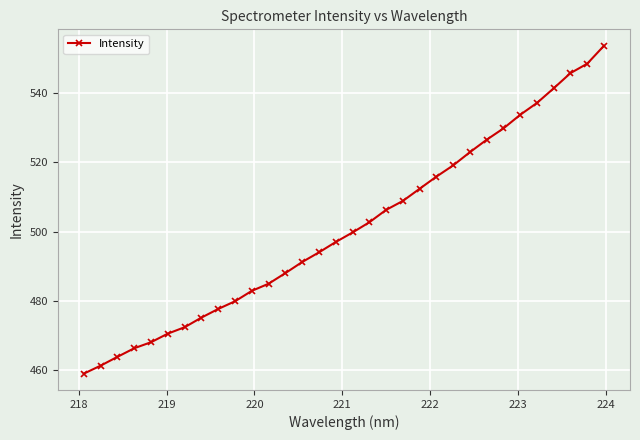

What is the difference between the maximum and minimum values?

94.4